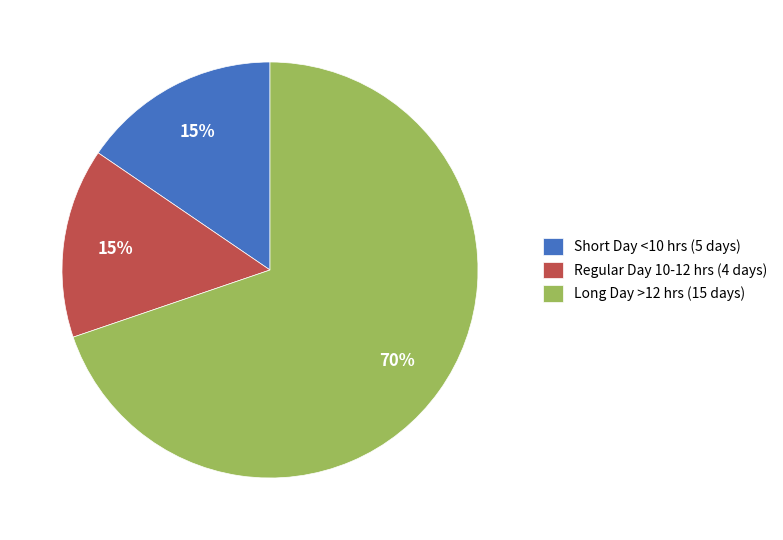

To the nearest percent, what is the difference between the largest and smallest slice percentages?

55%